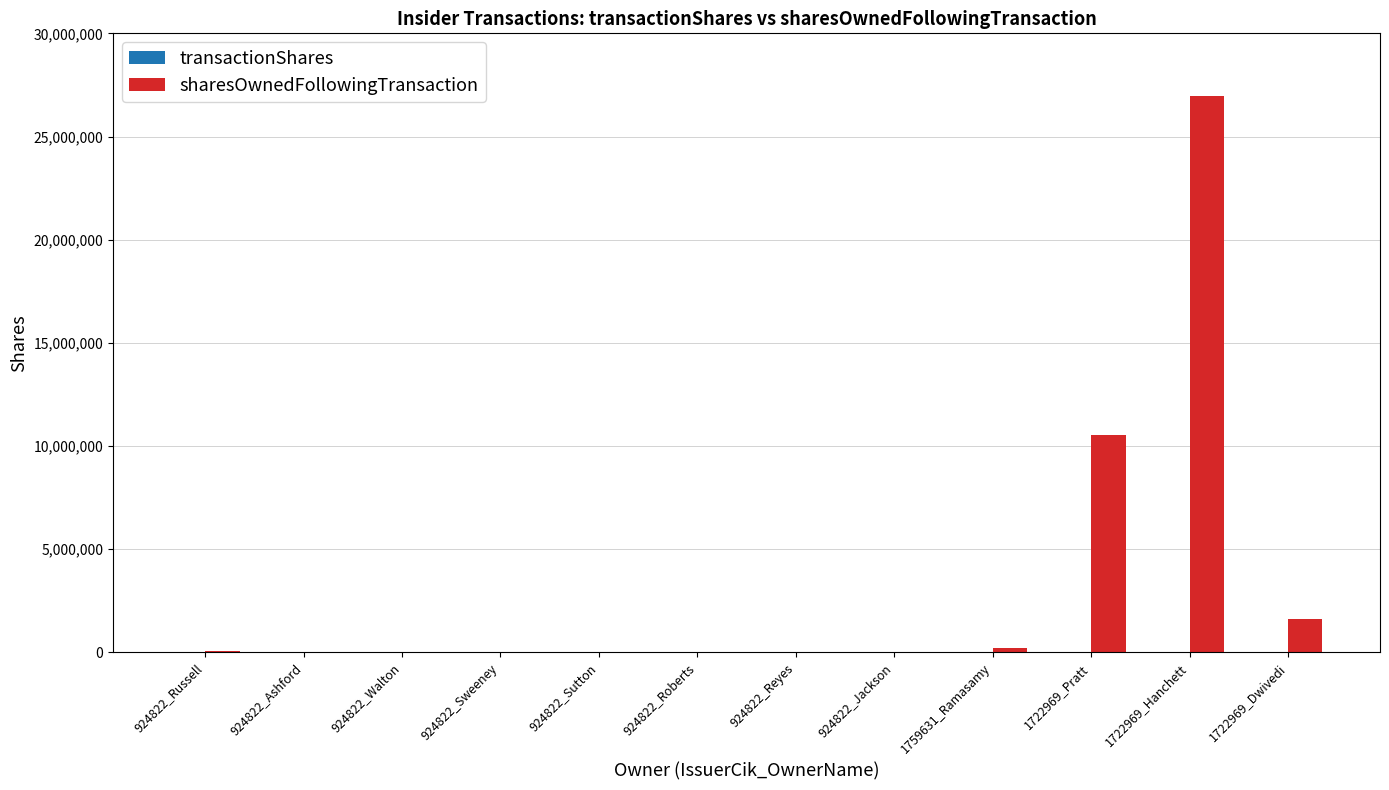

At which label is sharesOwnedFollowingTransaction closest to 13482821?

1722969_Pratt